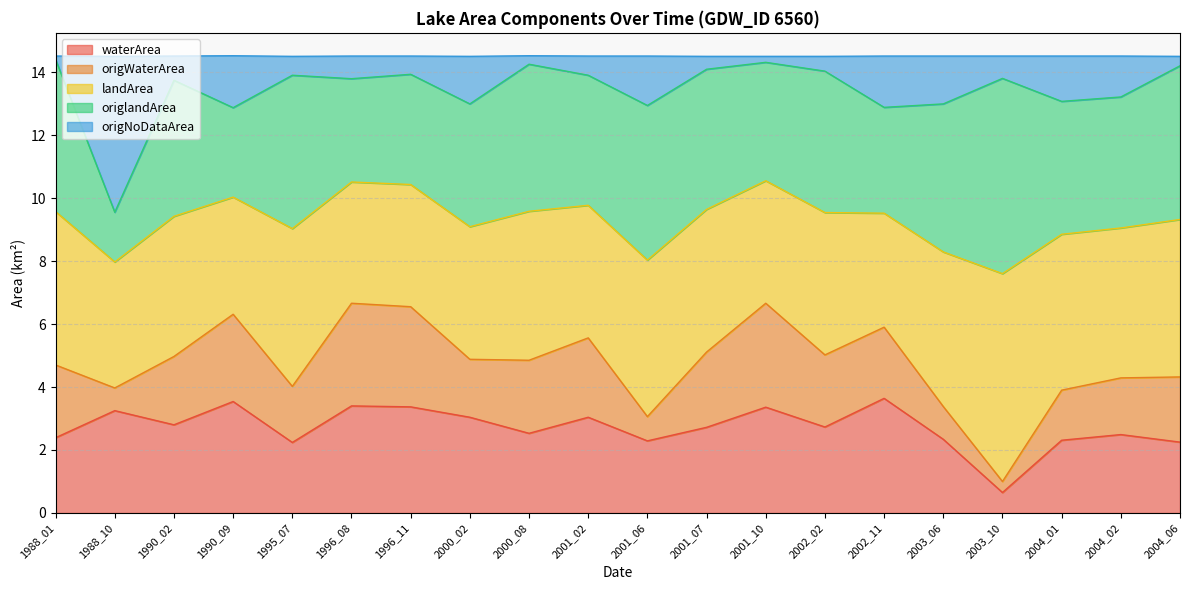

What is the difference between the highest and lowest values at 2001_10?

11.0